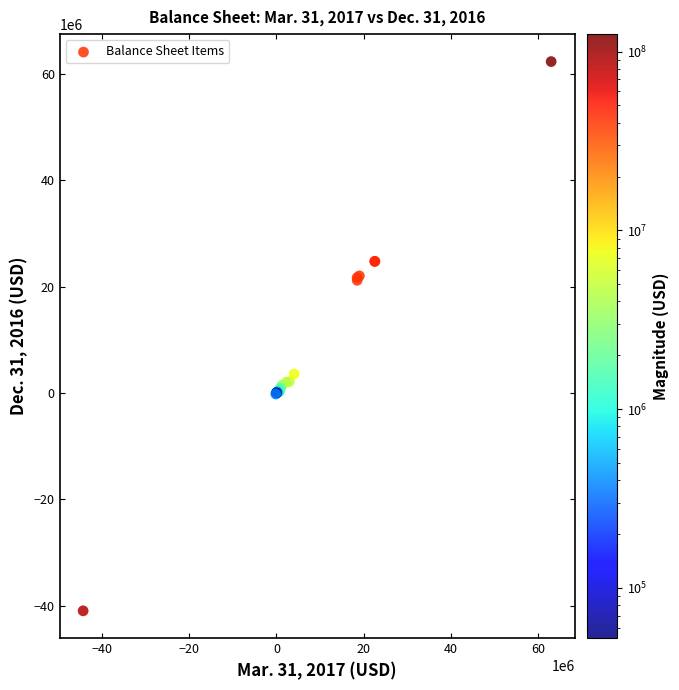

What Y value in the scatter plot is closest to 10671140?

3557658